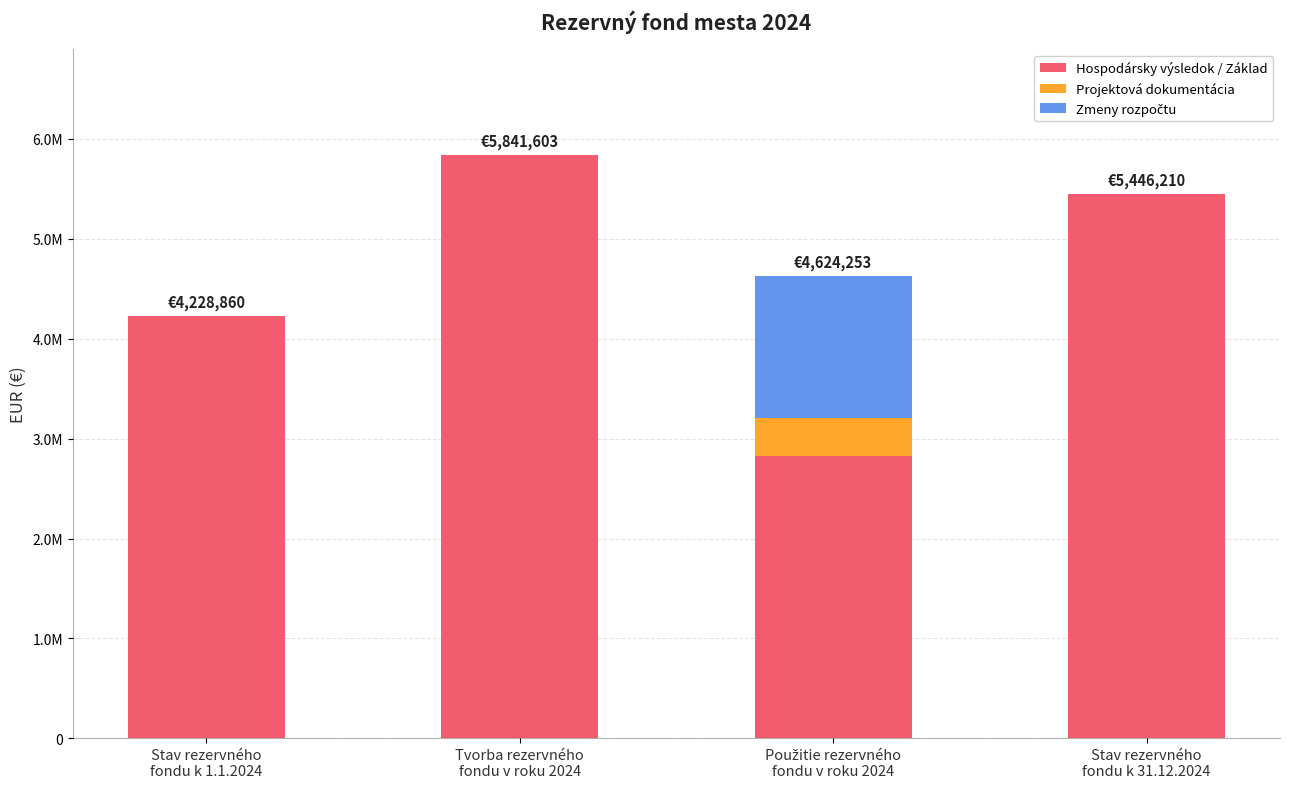

Does the chart contain stacked bars?

Yes